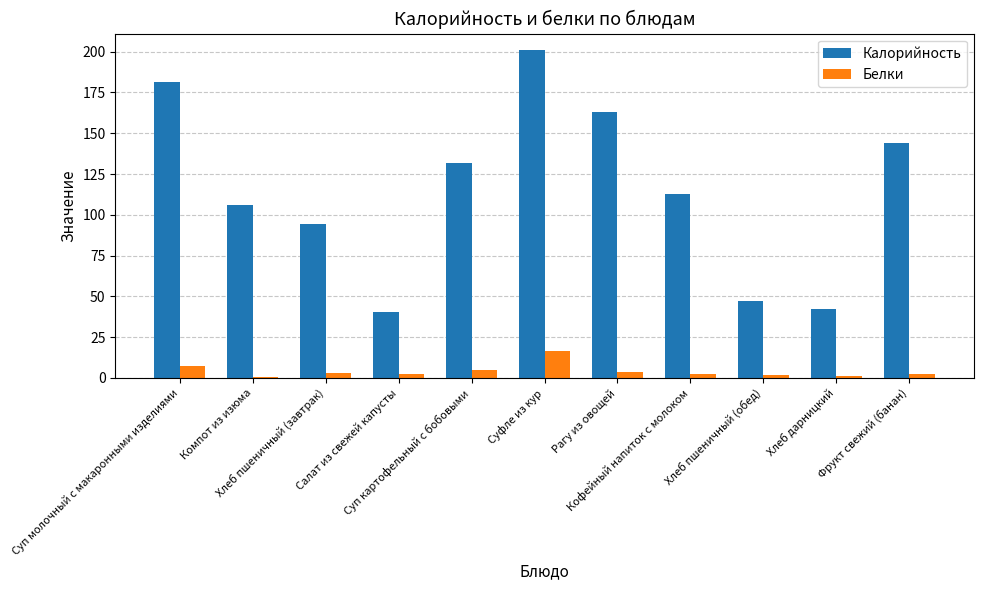

Which series has the largest total across all categories?

Калорийность